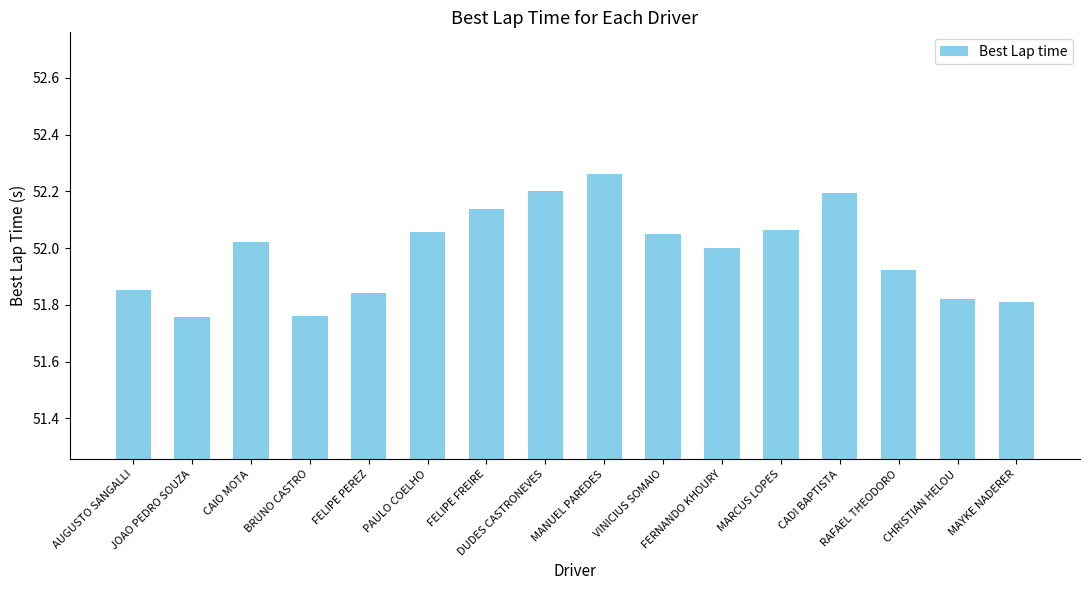

How many distinct data groups are displayed?

1